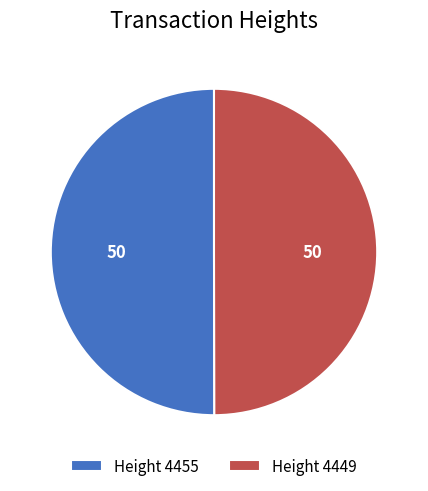

What is the ratio of the value at Height 4455 to the value at Height 4449?

1.0